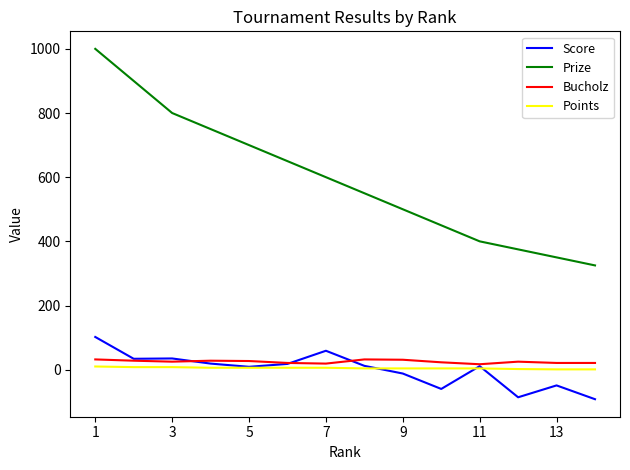

Count the number of categories in the chart.

14